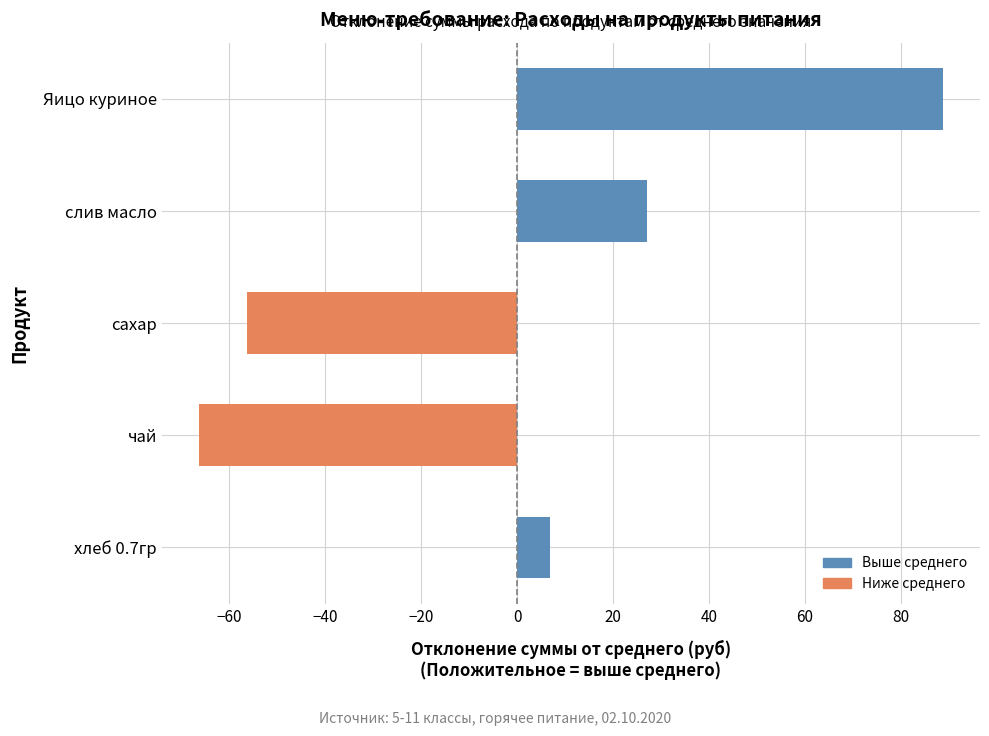

Is it true that the value at сахар is -56.2?

True